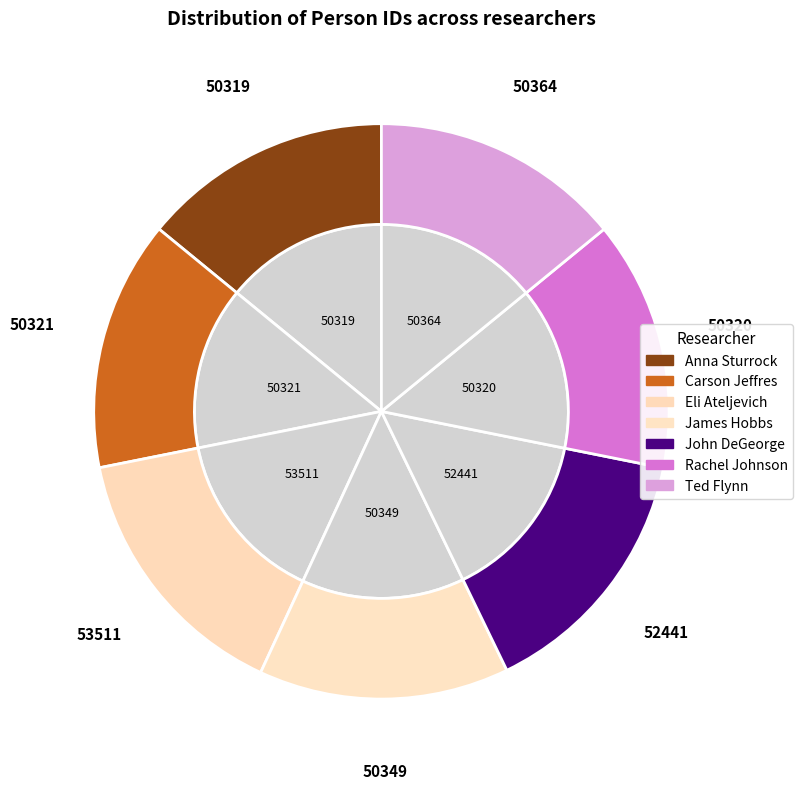

True or false: Eli Ateljevich accounts for 24% of the total.

False